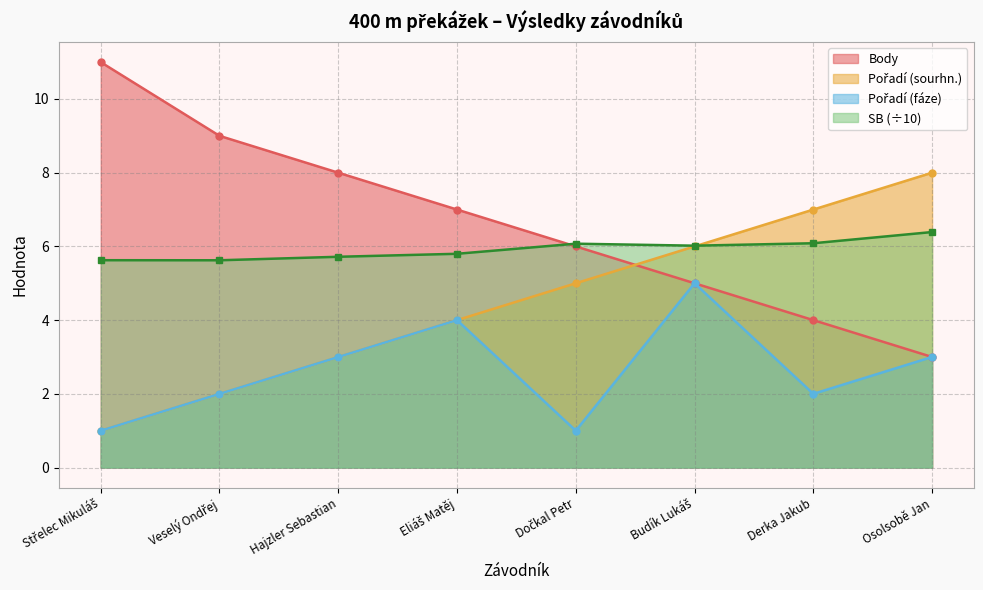

What is the highest value of the Pořadí (fáze) series?

5